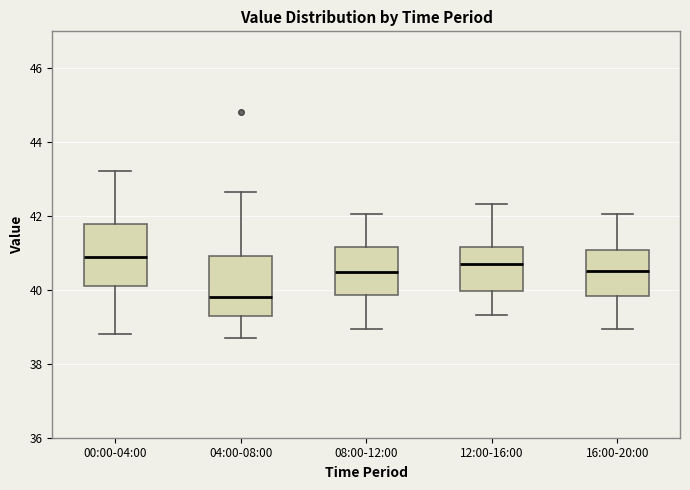

Reading left to right, transcribe this box plot: for each box, give where its median line is, the range the box spans, and where its two whiskers end, as read against the y-axis. The values are not printed on the chart, so give them approximately, as read against the axis.

00:00-04:00: median 41.0, box 40.0 to 41.8, whiskers 38.8 to 43.2
04:00-08:00: median 39.8, box 39.4 to 41.0, whiskers 38.8 to 42.6
08:00-12:00: median 40.4, box 39.8 to 41.2, whiskers 39.0 to 42.0
12:00-16:00: median 40.6, box 40.0 to 41.2, whiskers 39.4 to 42.4
16:00-20:00: median 40.6, box 39.8 to 41.0, whiskers 39.0 to 42.0